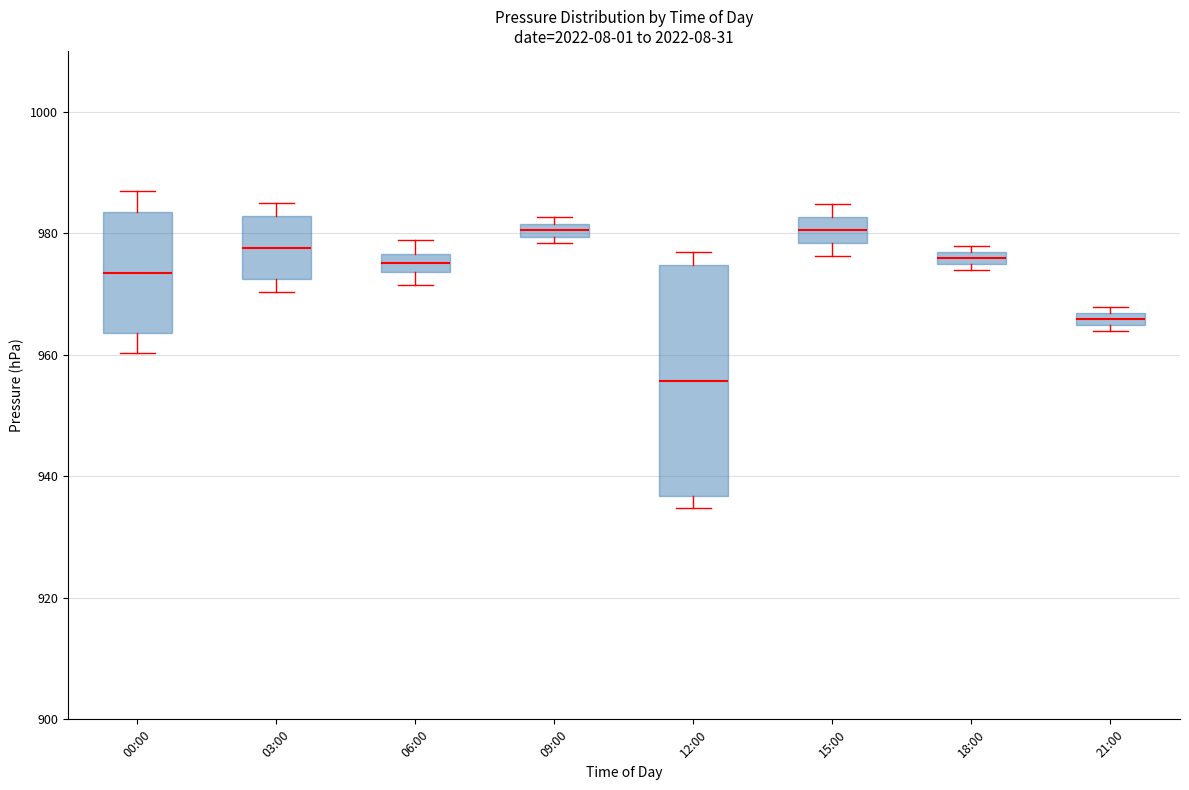

Where does the upper whisker of the box for 06:00 end on the y-axis? The values are not printed on the chart, so give them approximately, as read against the axis.

978